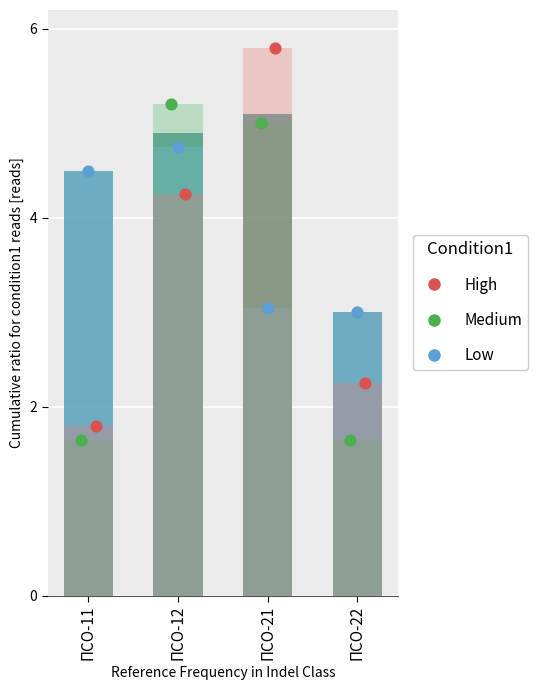

At which category is the sum across all series the highest?

ПСО-12